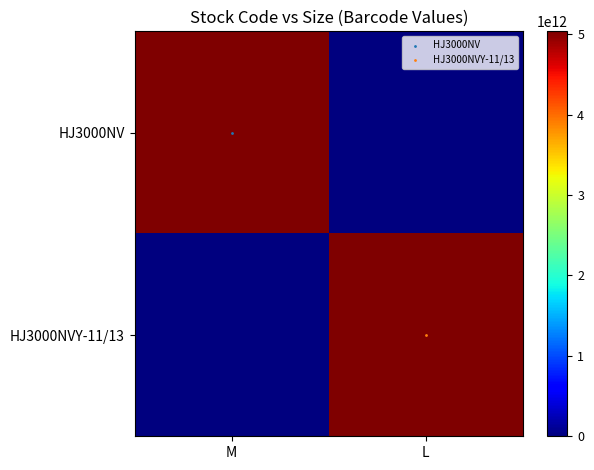

Reading right to left, what are all the values shown in this chart?

HJ3000NV: L=0	M=5033840103926
HJ3000NVY-11/13: L=5033840168178	M=0